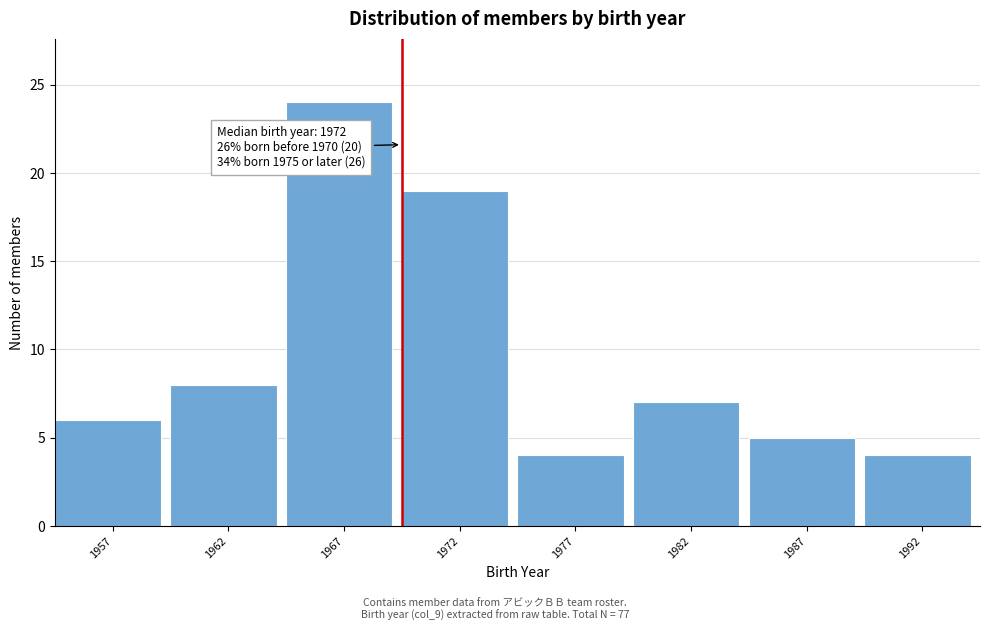

Reading right to left, extract all data points from this chart.

1992=4	1987=5	1982=7	1977=4	1972=19	1967=24	1962=8	1957=6